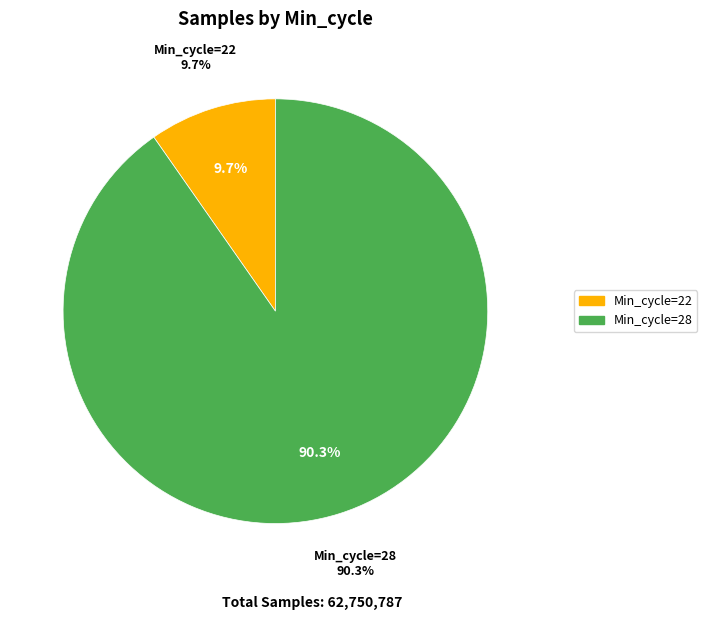

Is it true that 28 is 16% of the pie?

False